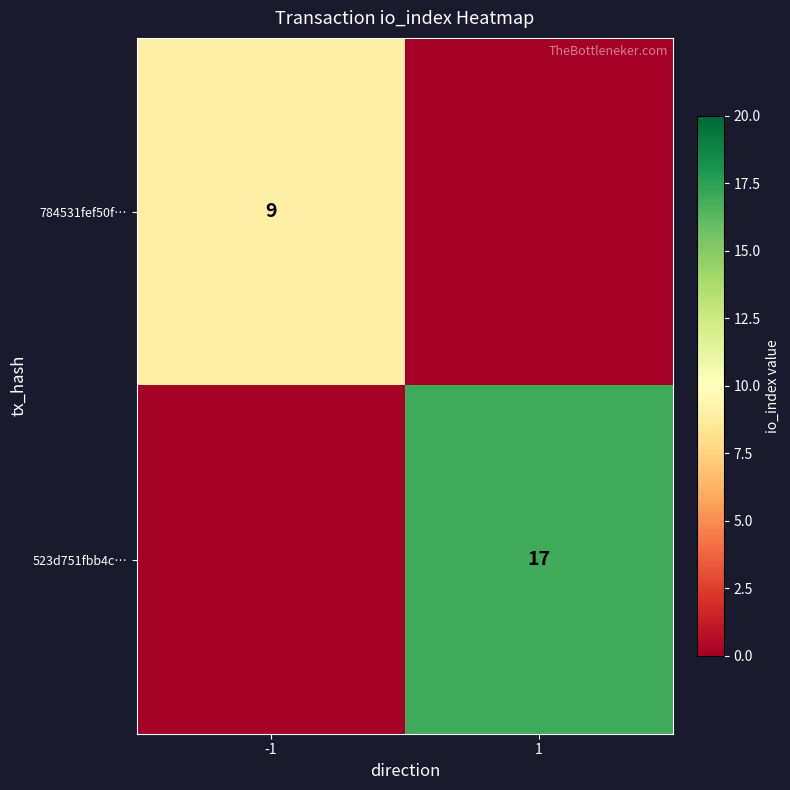

True or false: 523d751fbb4c… has a value of 17 at 1.

True